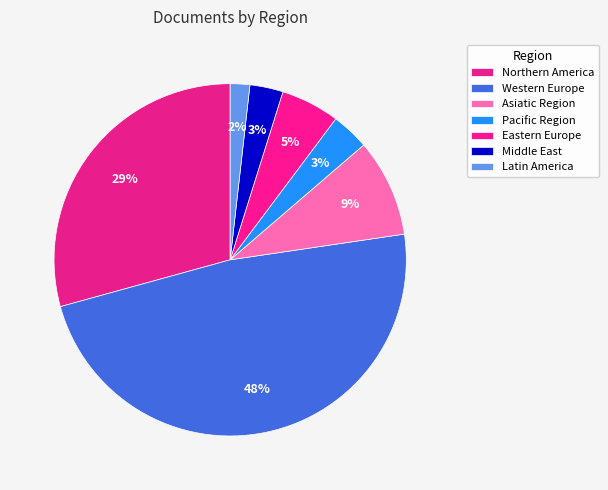

Count the number of slices in the pie.

7